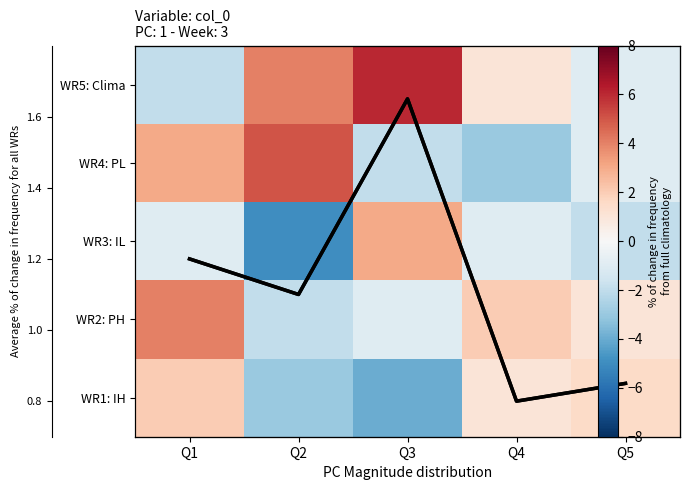

The WR5: Clima series shows -0.5 at Q5. True or false?

False